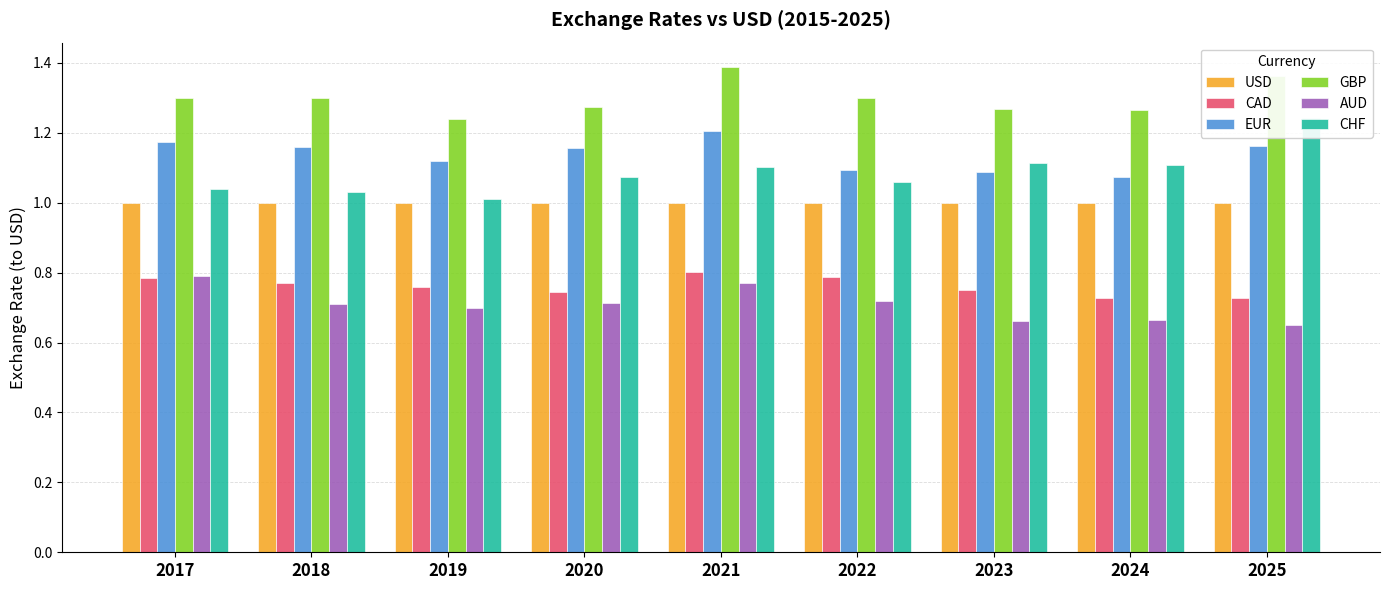

Reading left to right, list all the values displayed in this chart.

USD: 2017=1.0	2018=1.0	2019=1.0	2020=1.0	2021=1.0	2022=1.0	2023=1.0	2024=1.0	2025=1.0
CAD: 2017=0.8	2018=0.8	2019=0.8	2020=0.7	2021=0.8	2022=0.8	2023=0.7	2024=0.7	2025=0.7
EUR: 2017=1.2	2018=1.2	2019=1.1	2020=1.2	2021=1.2	2022=1.1	2023=1.1	2024=1.1	2025=1.2
GBP: 2017=1.3	2018=1.3	2019=1.2	2020=1.3	2021=1.4	2022=1.3	2023=1.3	2024=1.3	2025=1.4
AUD: 2017=0.8	2018=0.7	2019=0.7	2020=0.7	2021=0.8	2022=0.7	2023=0.7	2024=0.7	2025=0.6
CHF: 2017=1.0	2018=1.0	2019=1.0	2020=1.1	2021=1.1	2022=1.1	2023=1.1	2024=1.1	2025=1.2